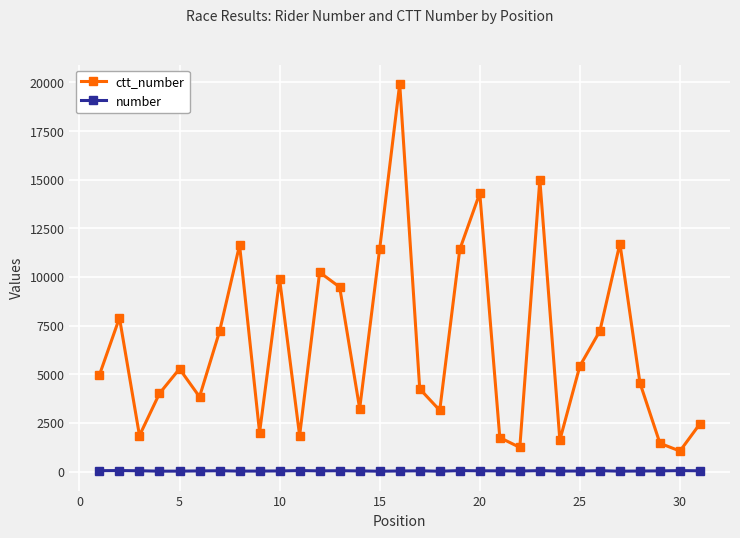

Which series has the largest total across all categories?

ctt_number